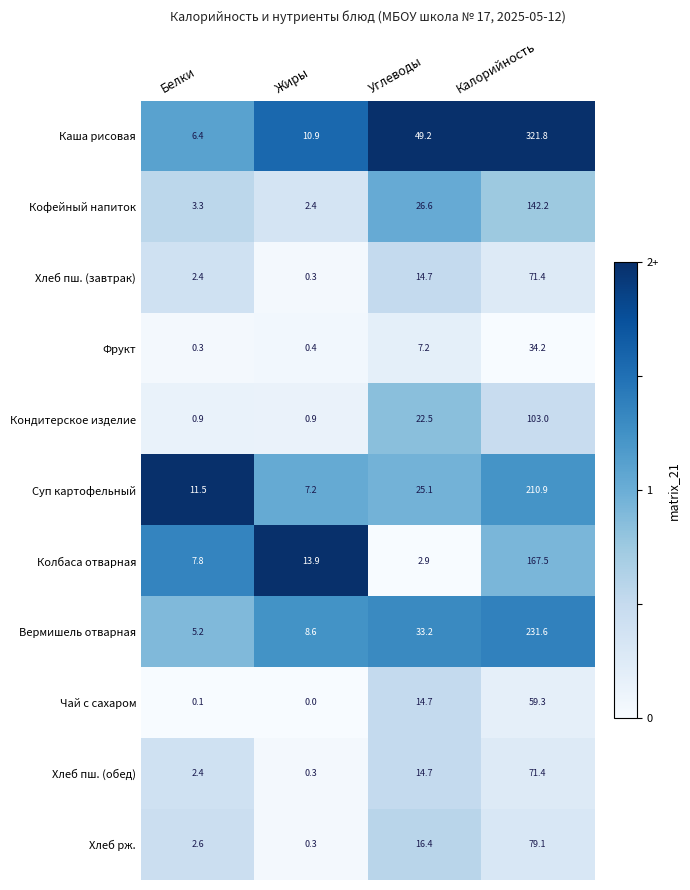

Where is Кондитерское изделие nearest to the value 51?

Углеводы